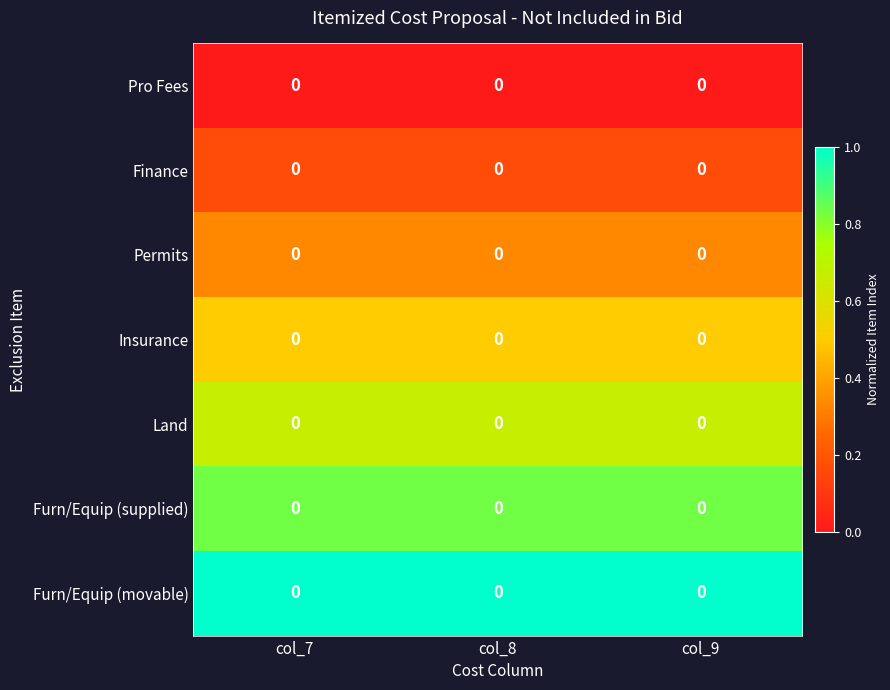

The Furn/Equip (movable) series shows 0.3 at col_9. True or false?

False